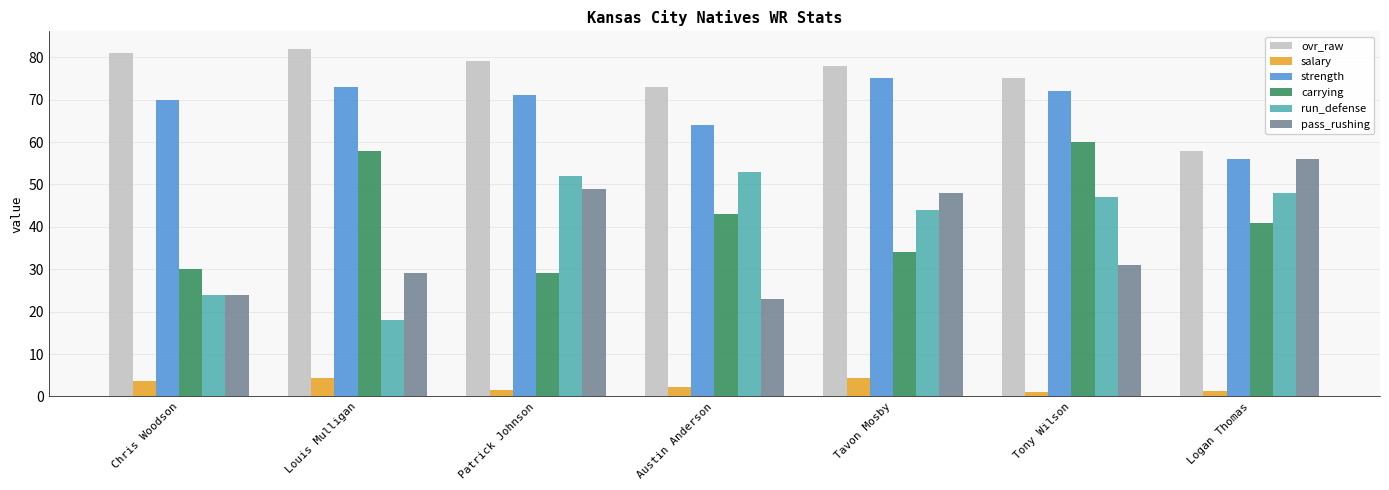

What is the difference between the strength values at Austin Anderson and Chris Woodson?

6.0